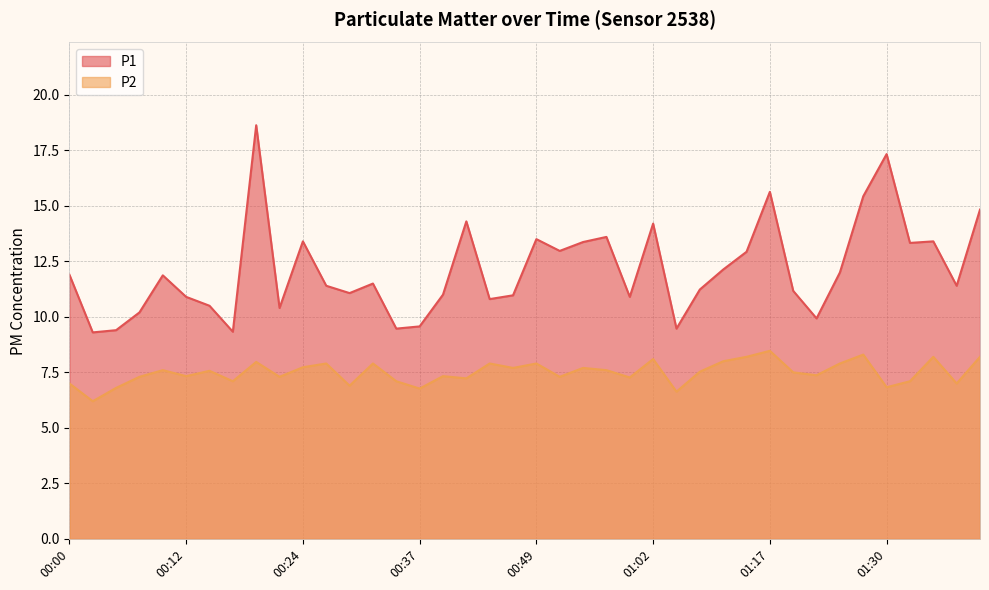

What are all the series names shown in the legend?

P1, P2